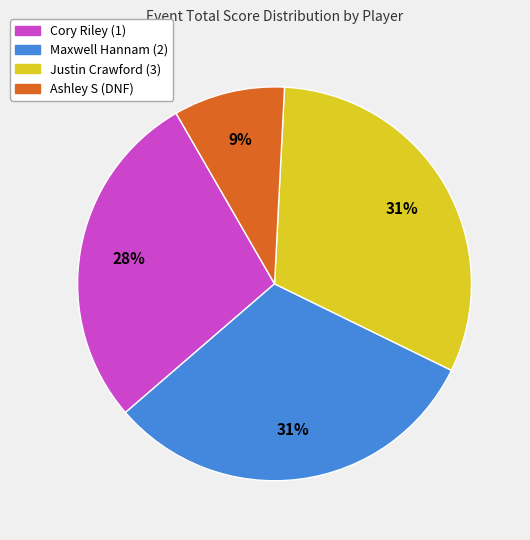

Which slice is the smallest?

Ashley S (DNF)